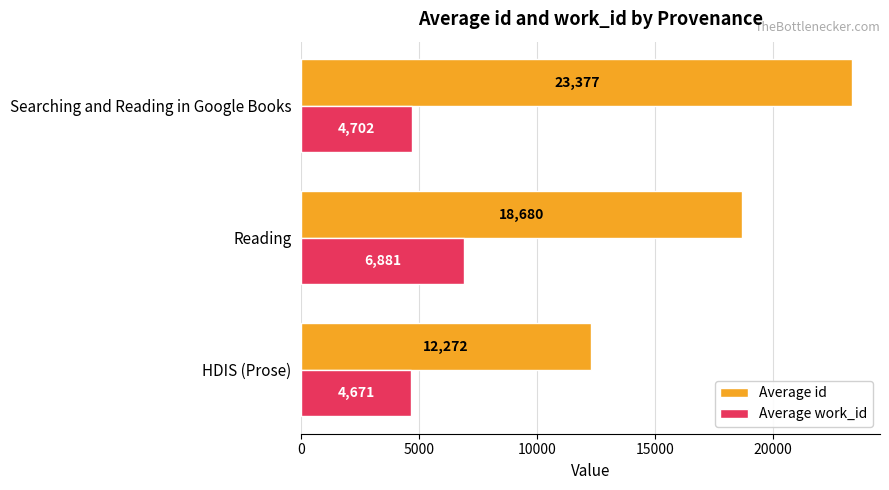

At how many categories does at least one series exceed 10246?

3